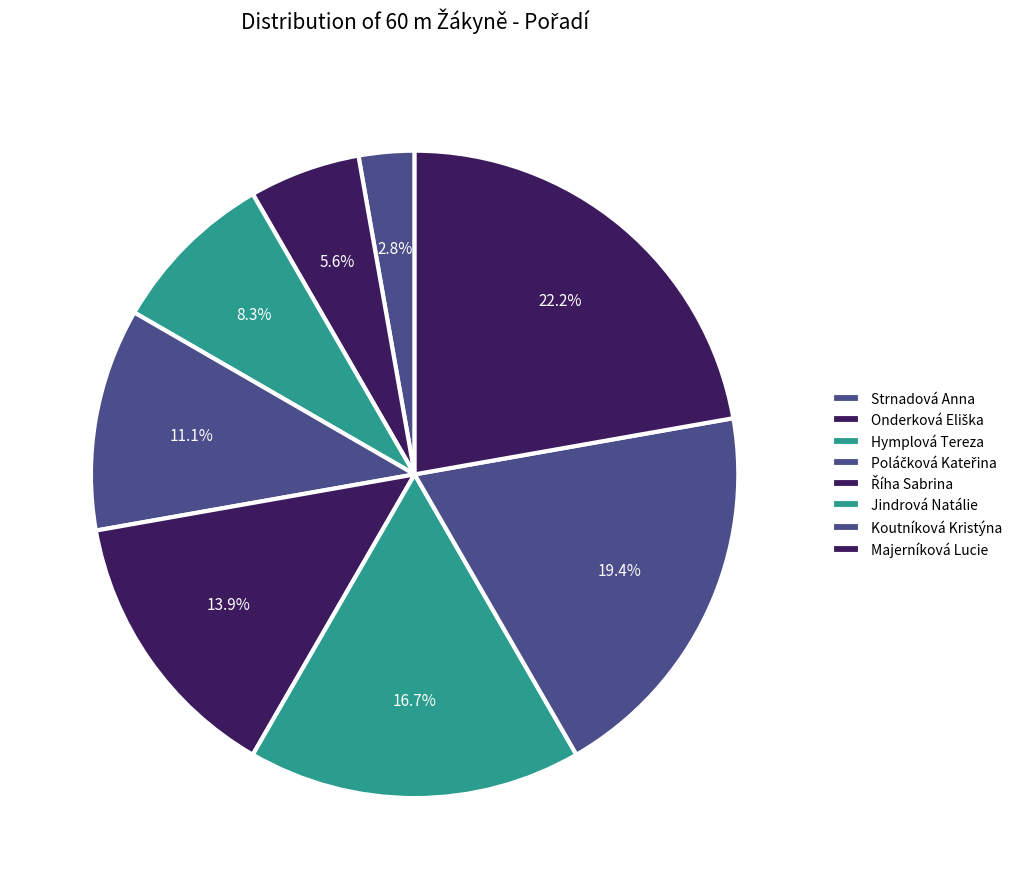

Count the number of slices in the pie.

8